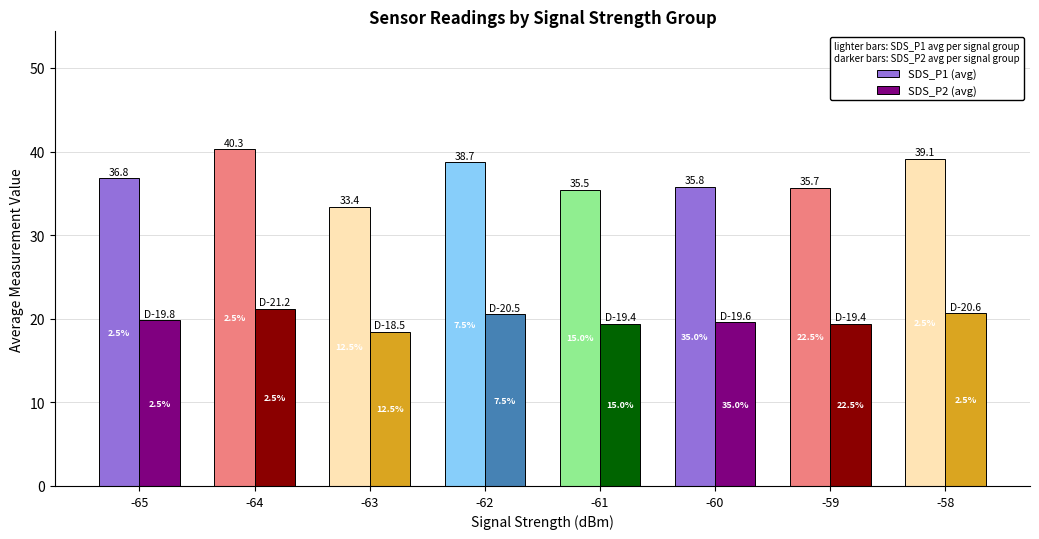

How many bars are there in each group?

2